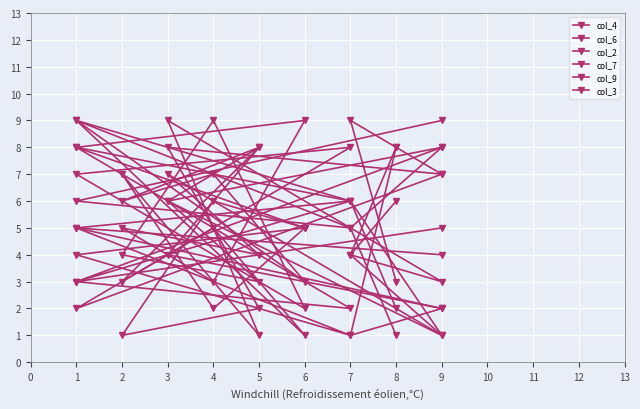

What is the difference between the maximum and second lowest values in the col_6 series?

7